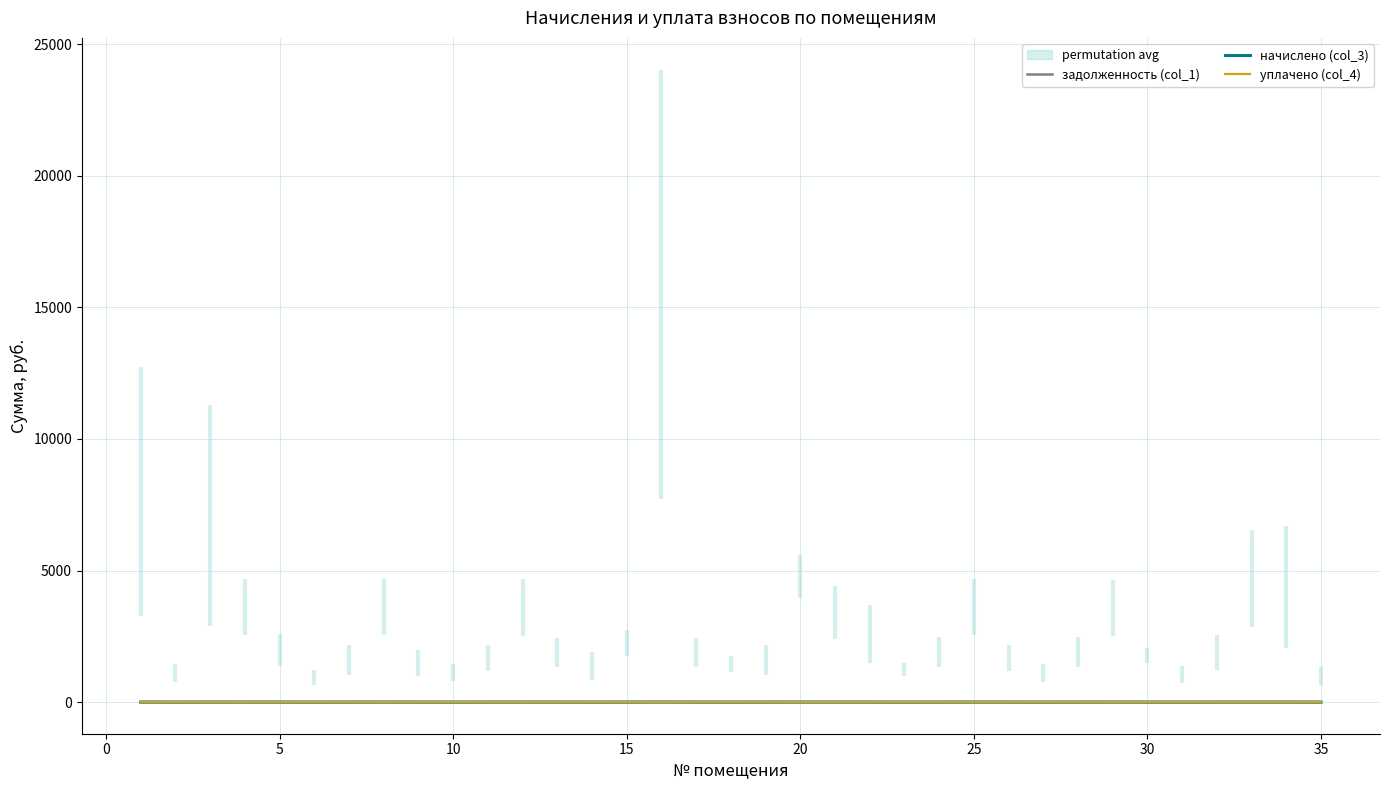

Reading left to right, transcribe all the data shown in this chart.

задолженность (col_1): 0.6	-0.5	0.5	-0.5	-0.5	-0.5	-0.4	-0.5	-0.5	-0.5	-0.5	-0.5	-0.5	-0.4	-0.3	1.5	-0.5	-0.4	-0.5	-0.2	-0.5	-0.2	-0.5	-0.5	-0.5	-0.5	-0.5	-0.5	-0.5	-0.4	-0.5	-0.5	-0.5	0.1	-0.4
начислено (col_3): 0.1	-0.5	-0.0	1.5	0.1	-0.5	-0.0	1.5	0.1	-0.5	-0.0	1.5	0.1	-0.5	-0.0	1.5	0.1	-0.5	-0.0	1.5	1.5	-0.0	-0.5	0.1	1.5	-0.0	-0.5	0.1	1.5	-0.0	-0.5	0.1	1.5	-0.0	-0.5
уплачено (col_4): -0.5	-0.1	-0.5	0.6	0.2	-0.3	-0.5	0.6	-0.2	-0.1	0.0	0.6	0.1	-0.5	-0.3	0.3	0.1	-0.4	0.0	0.1	0.5	-0.5	-0.1	0.1	0.6	0.0	-0.2	0.1	0.6	-0.1	-0.2	0.2	1.5	-0.5	-0.5